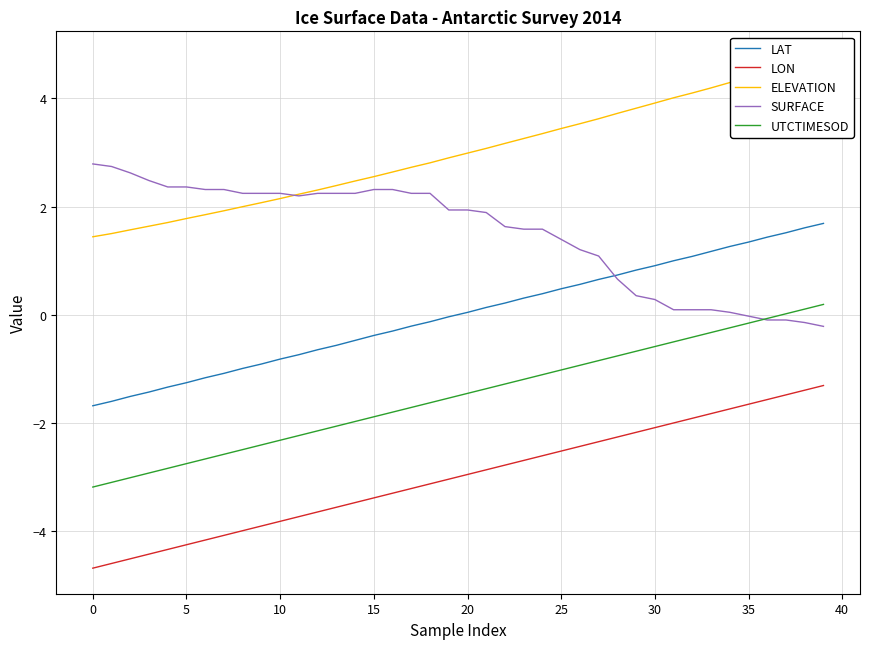

At how many categories does at least one series exceed 0?

40